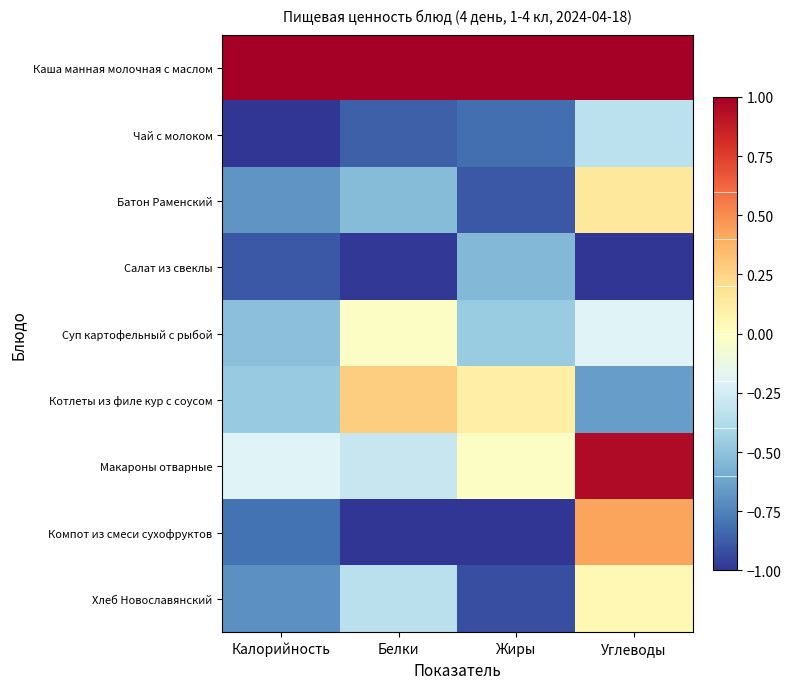

Reading left to right, what are all the values shown in this chart?

Каша манная молочная с маслом: Калорийность=1.0	Белки=1.0	Жиры=1.0	Углеводы=1.0
Чай с молоком: Калорийность=-1.0	Белки=-0.9	Жиры=-0.8	Углеводы=-0.3
Батон Раменский: Калорийность=-0.7	Белки=-0.5	Жиры=-0.9	Углеводы=0.1
Салат из свеклы: Калорийность=-0.9	Белки=-1.0	Жиры=-0.5	Углеводы=-1.0
Суп картофельный с рыбой: Калорийность=-0.5	Белки=-0.0	Жиры=-0.5	Углеводы=-0.2
Котлеты из филе кур с соусом: Калорийность=-0.5	Белки=0.3	Жиры=0.1	Углеводы=-0.7
Макароны отварные: Калорийность=-0.2	Белки=-0.3	Жиры=-0.0	Углеводы=0.9
Компот из смеси сухофруктов: Калорийность=-0.8	Белки=-1.0	Жиры=-1.0	Углеводы=0.4
Хлеб Новославянский: Калорийность=-0.7	Белки=-0.3	Жиры=-0.9	Углеводы=0.0